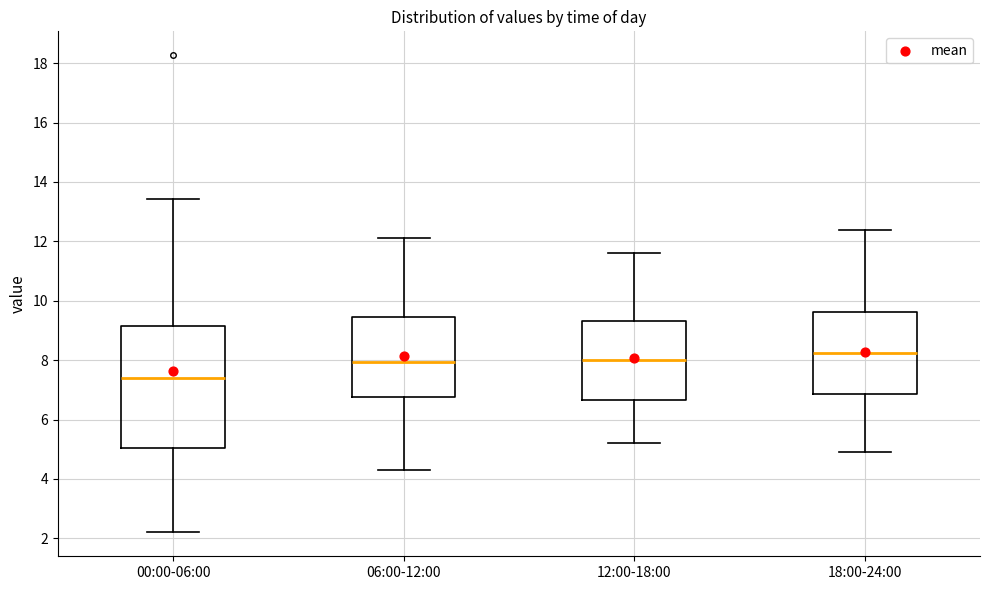

Reading left to right, transcribe this box plot: for each box, give where its median line is, the range the box spans, and where its two whiskers end, as read against the y-axis. The values are not printed on the chart, so give them approximately, as read against the axis.

00:00-06:00: median 7.4, box 5.0 to 9.2, whiskers 2.2 to 13.4
06:00-12:00: median 8.0, box 6.8 to 9.4, whiskers 4.4 to 12.2
12:00-18:00: median 8.0, box 6.6 to 9.4, whiskers 5.2 to 11.6
18:00-24:00: median 8.2, box 6.8 to 9.6, whiskers 5.0 to 12.4